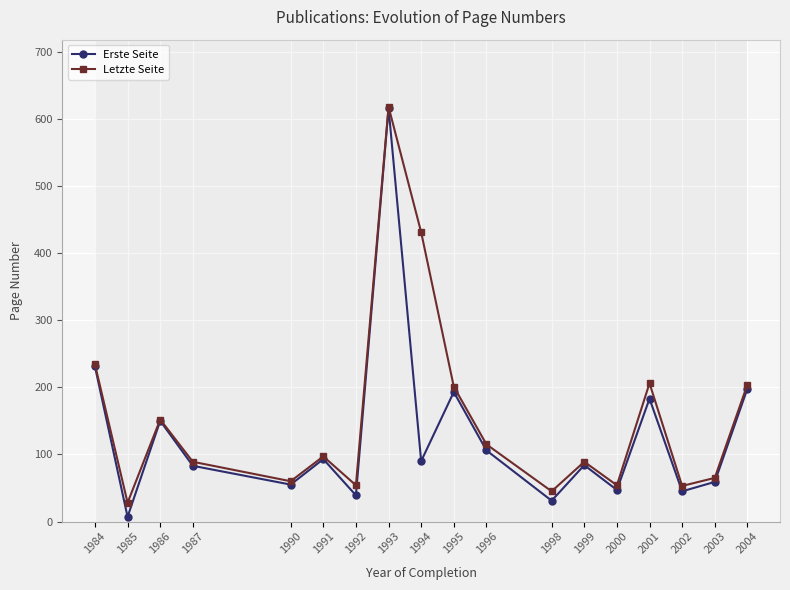

What is the total value across all series at 1987?

172